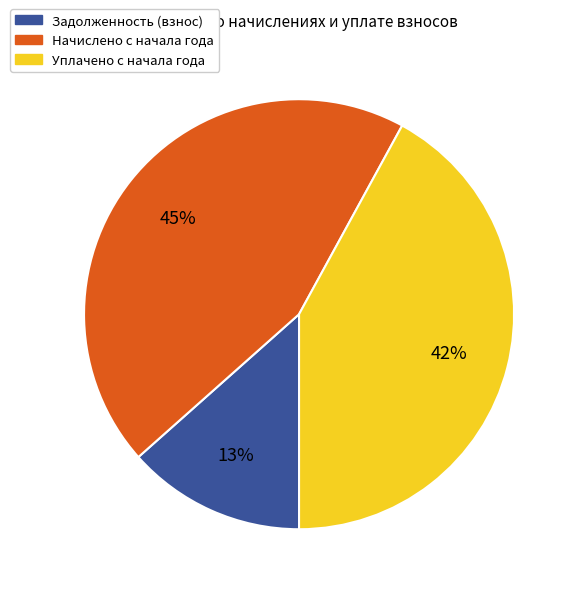

To the nearest percent, what is the average slice percentage?

33%